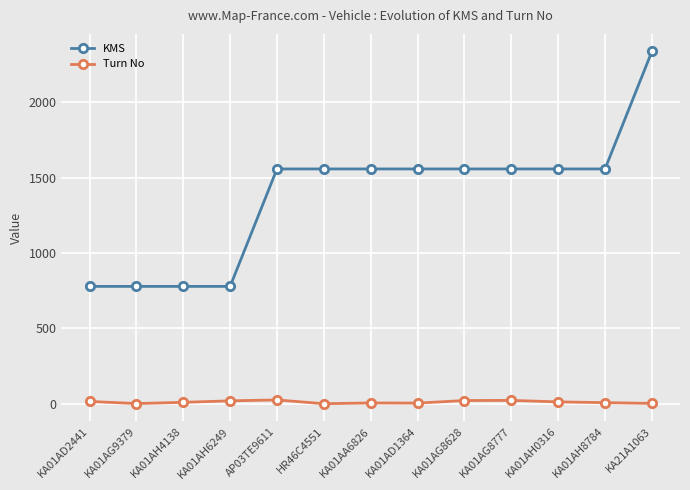

True or false: Turn No and KMS intersect in this chart.

False